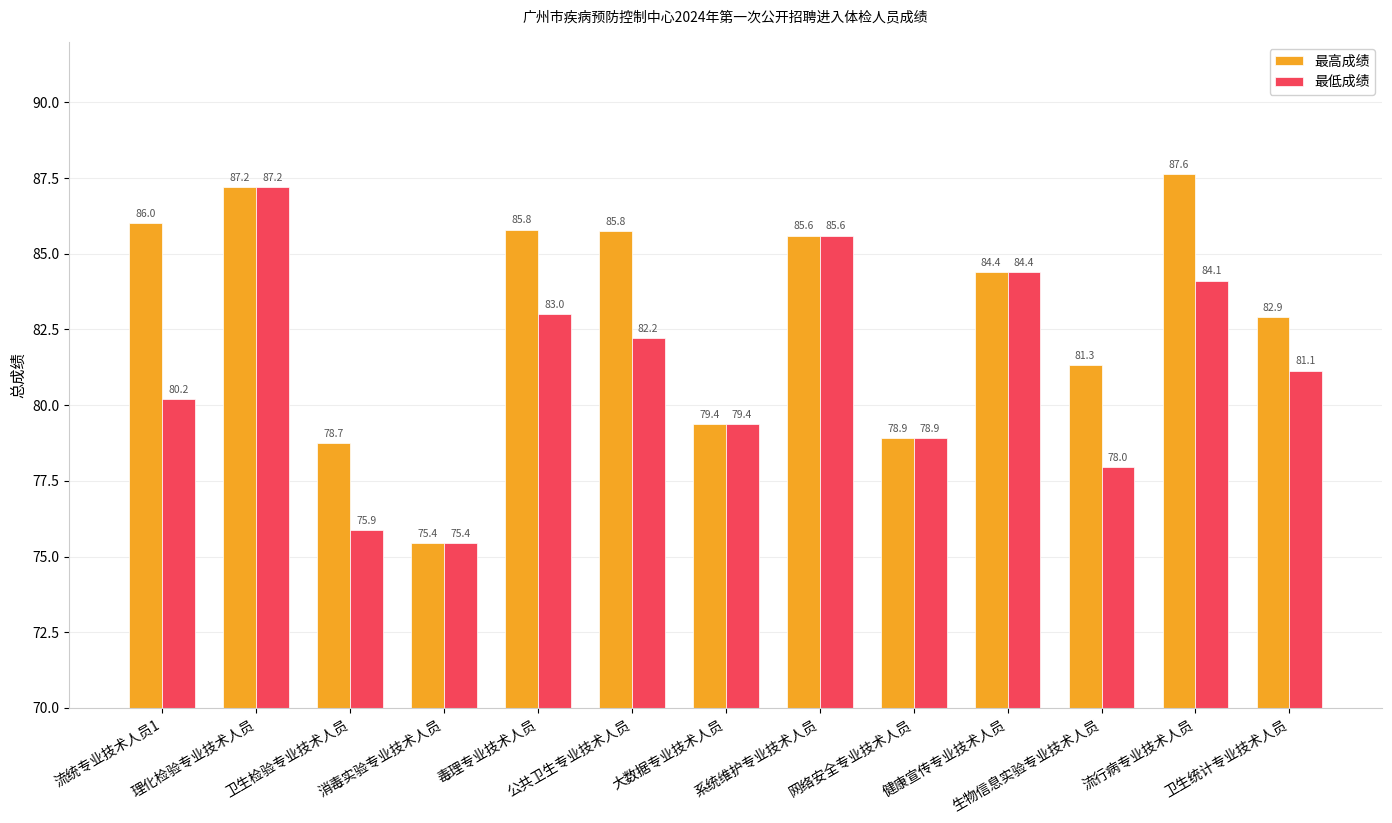

What is the difference between the maximum and minimum values in the 最低成绩 series?

11.8